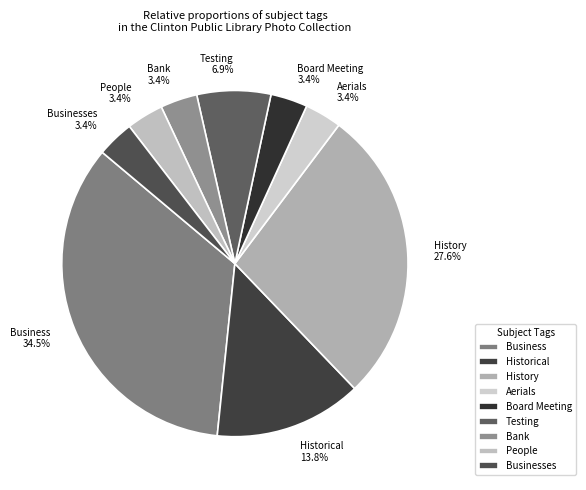

To the nearest percent, what is the average slice percentage?

11%